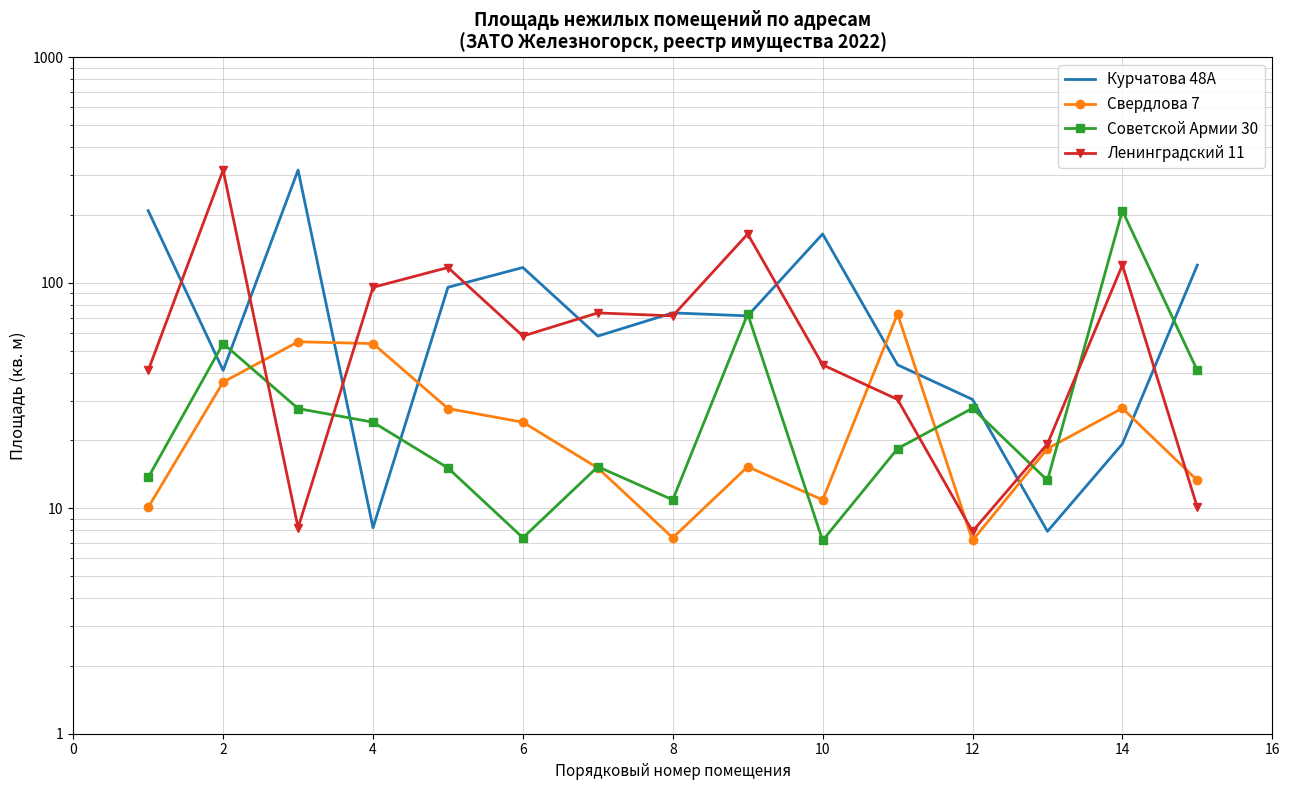

Which series has the largest range (max minus min)?

Курчатова 48А